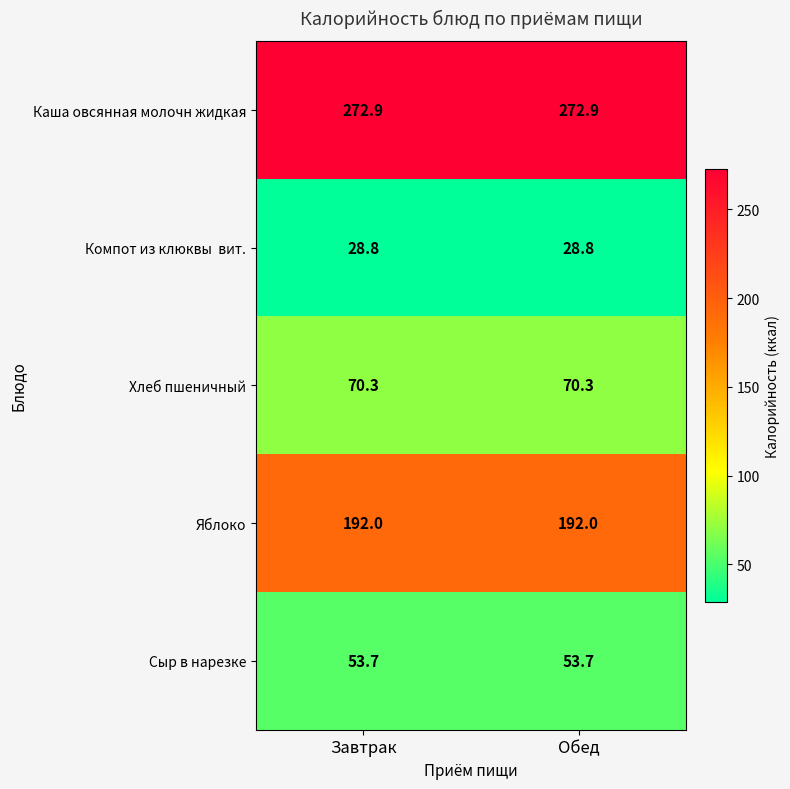

What is the maximum value shown in the chart?

272.9